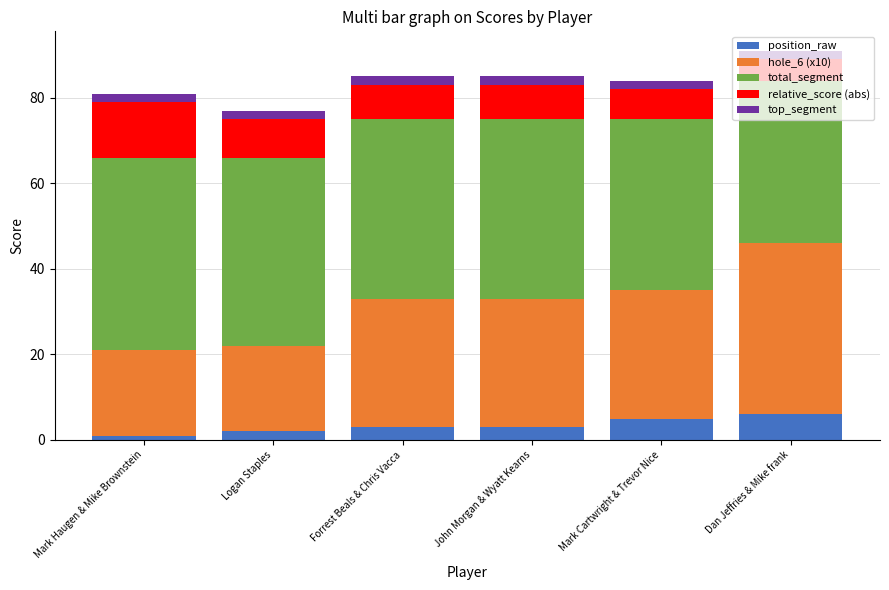

What is the total value across all series at Dan Jeffries & Mike frank?

91